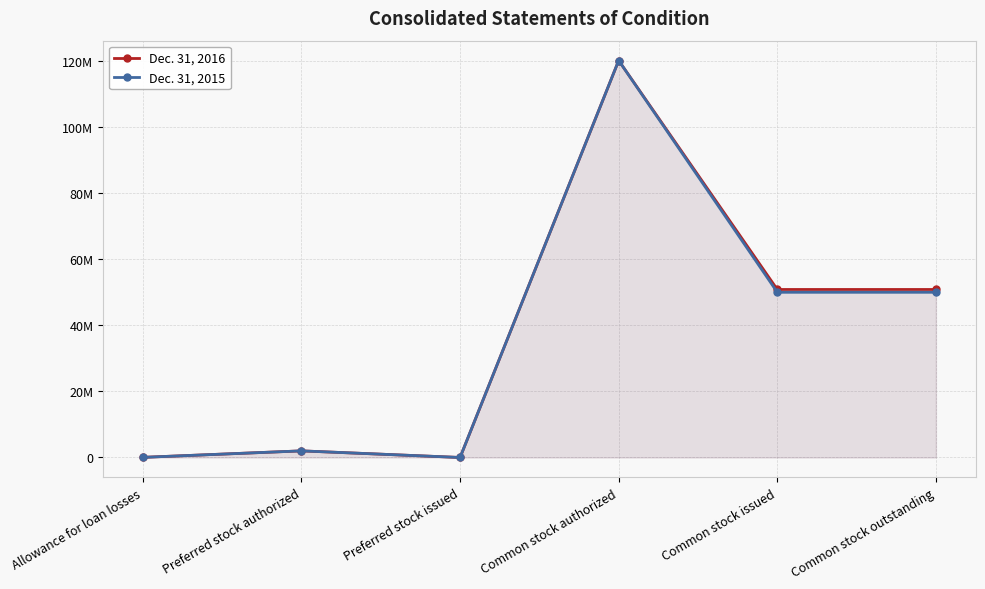

Reading left to right, list all the values displayed in this chart.

Dec. 31, 2016: Allowance for loan losses=42798	Preferred stock authorized=2000000	Preferred stock issued=0	Common stock authorized=120000000	Common stock issued=50786671	Common stock outstanding=50786671
Dec. 31, 2015: Allowance for loan losses=33887	Preferred stock authorized=2000000	Preferred stock issued=0	Common stock authorized=120000000	Common stock issued=49941428	Common stock outstanding=49941428